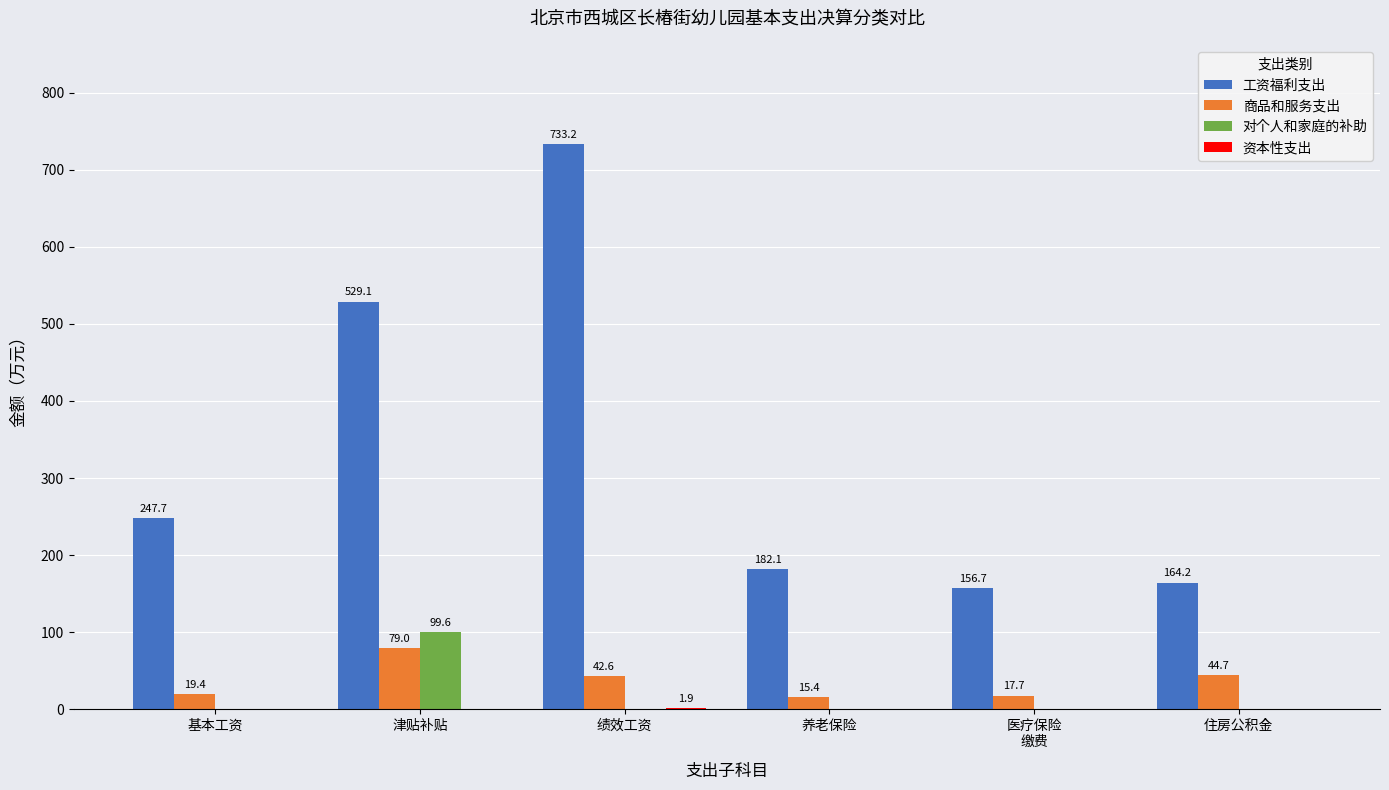

Is it true that 工资福利支出 equals 164.2 at 住房公积金?

True